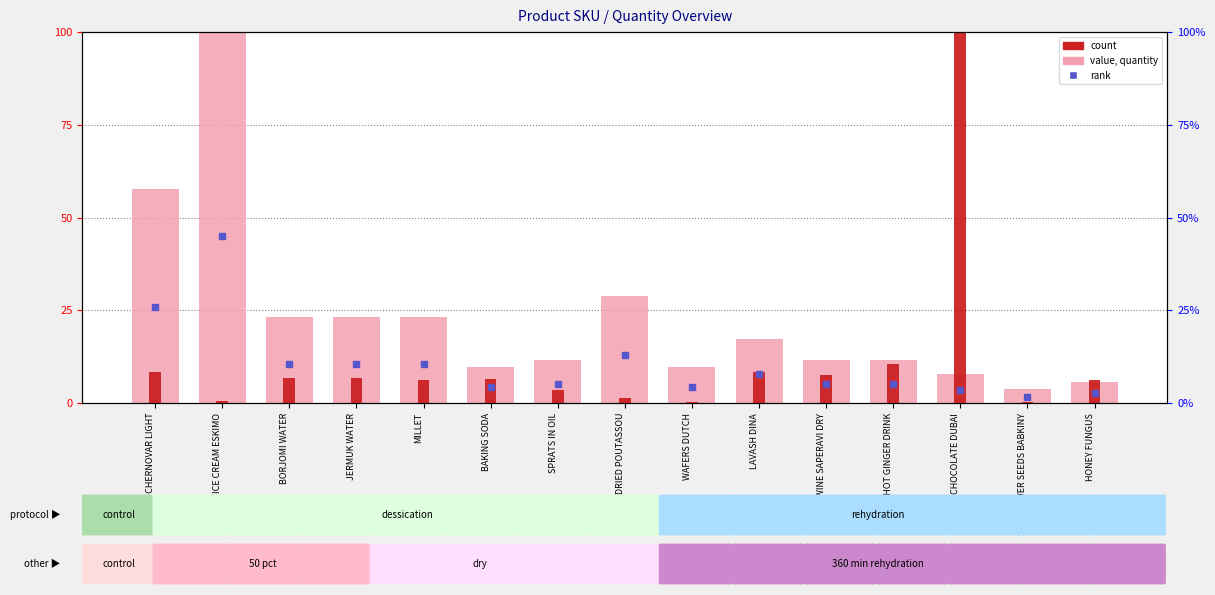

What is the highest value of the quantity series?

100.0